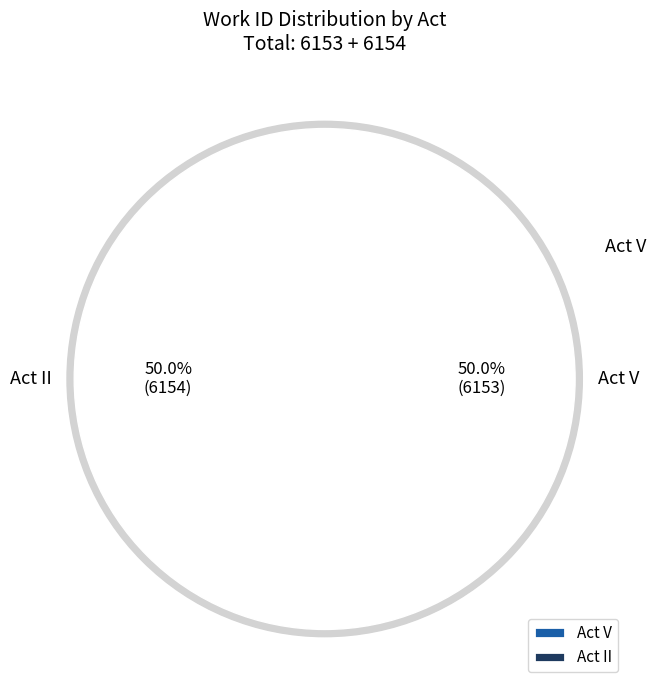

How much of the chart is everything except Act II?

50.0%